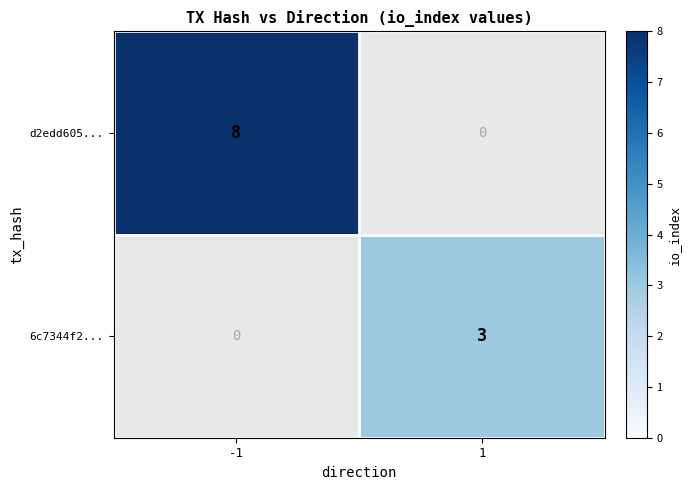

True or false: d2edd605... has a value of 8 at -1.

True